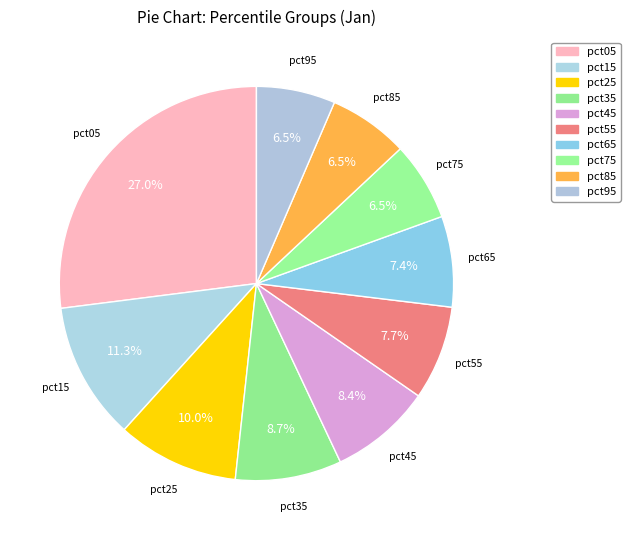

What percentage is NOT represented by pct55?

92.3%